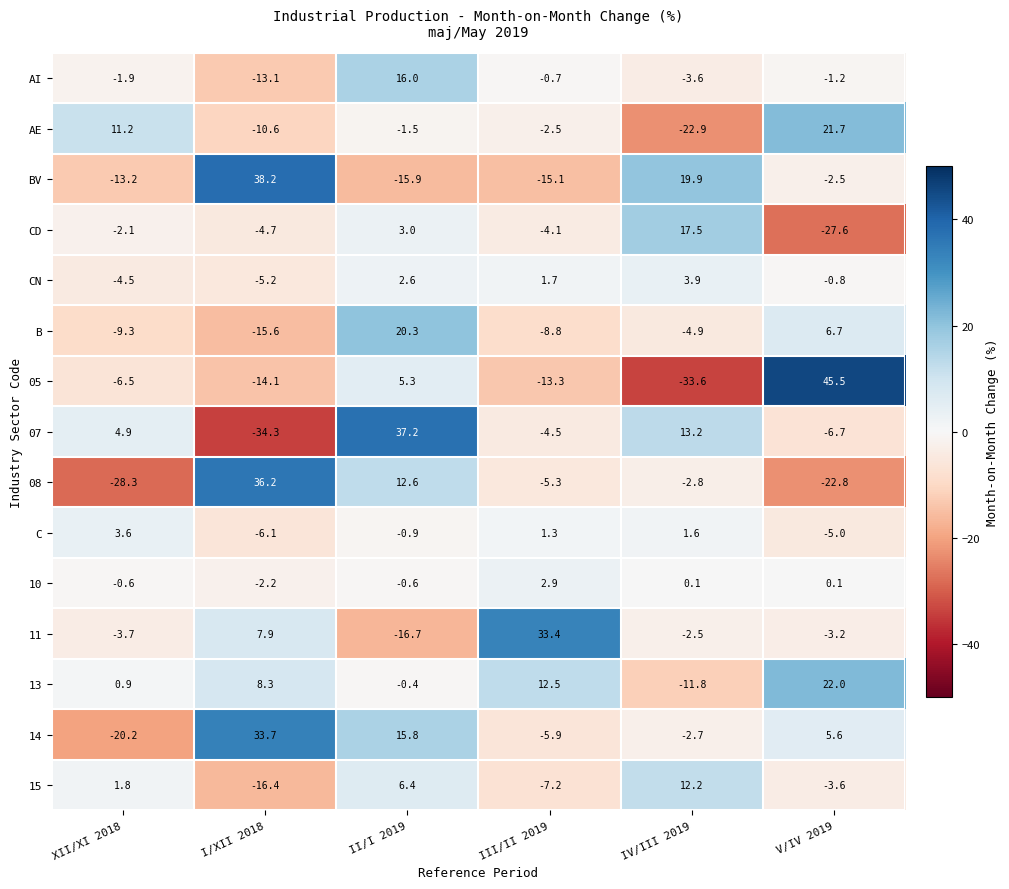

True or false: CD has a value of -3.3 at XII/XI 2018.

False